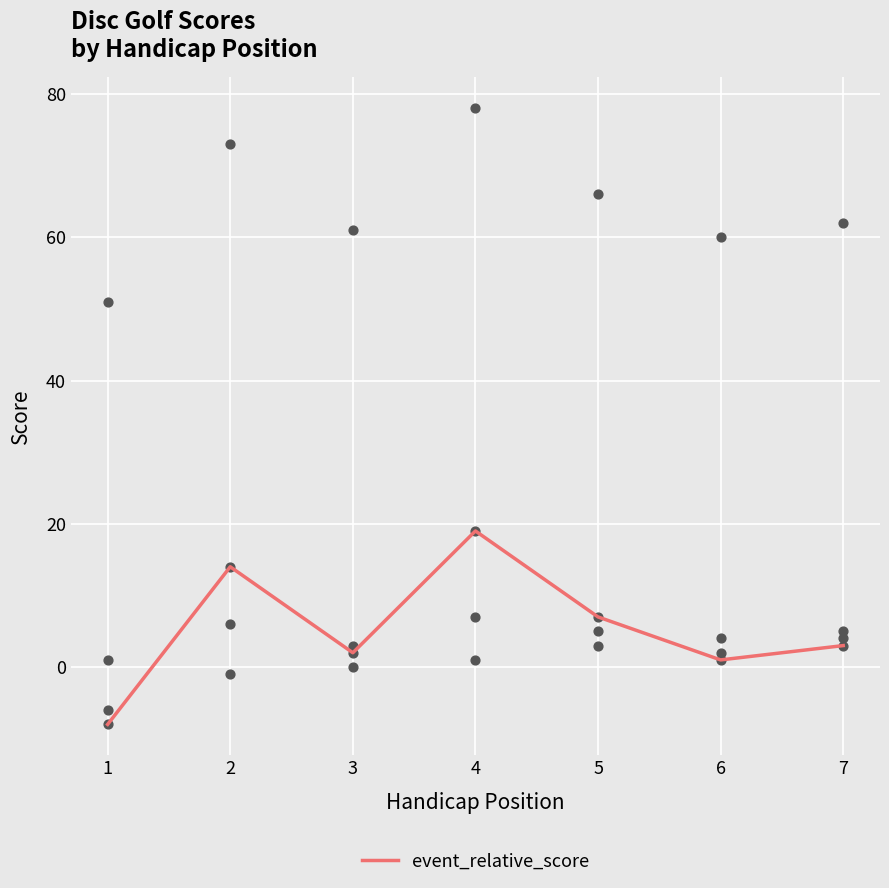

What is the change in value from 3 to 5?

+5